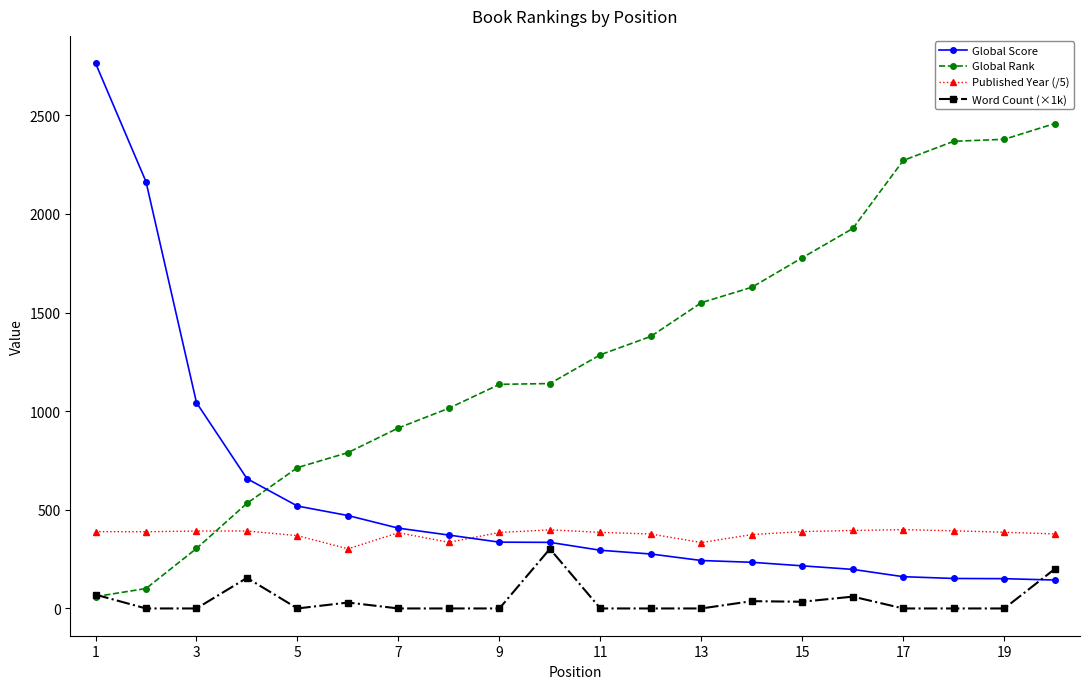

True or false: Word Count (×1k) and Published Year (/5) intersect in this chart.

False